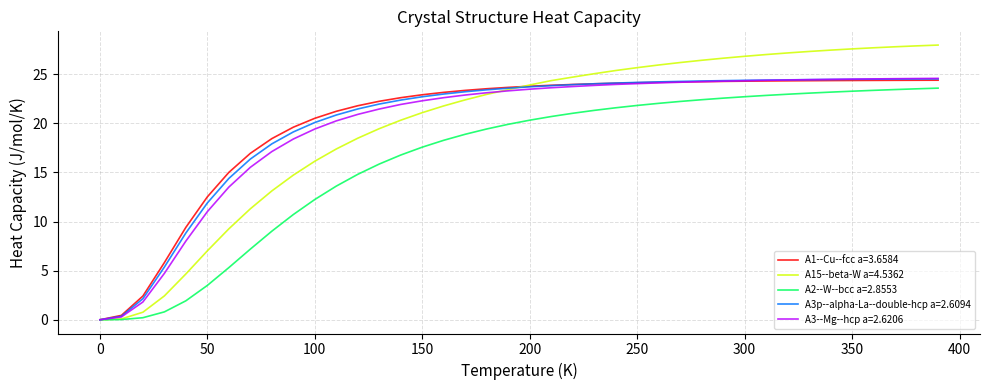

Which series has the widest spread of values?

A15--beta-W a=4.5362